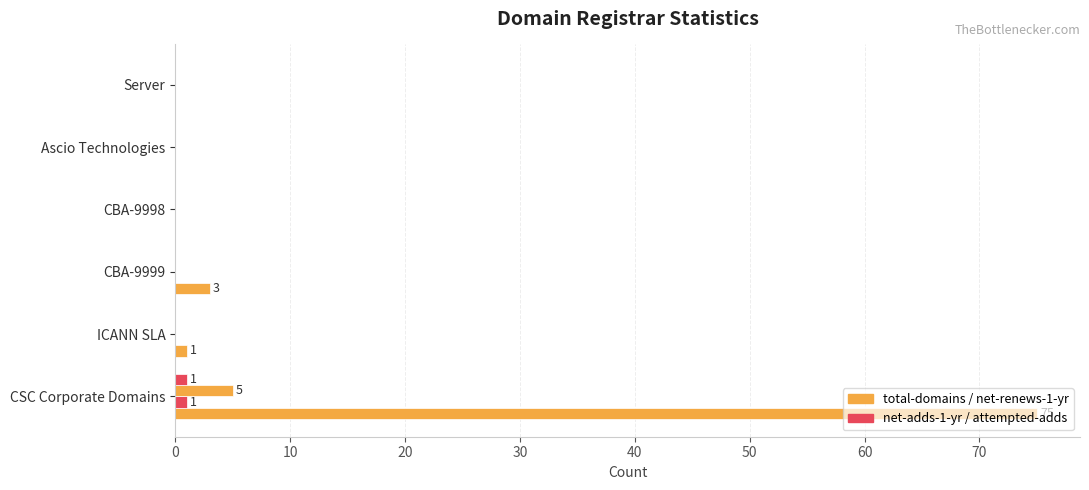

Count the number of data series in this chart.

4